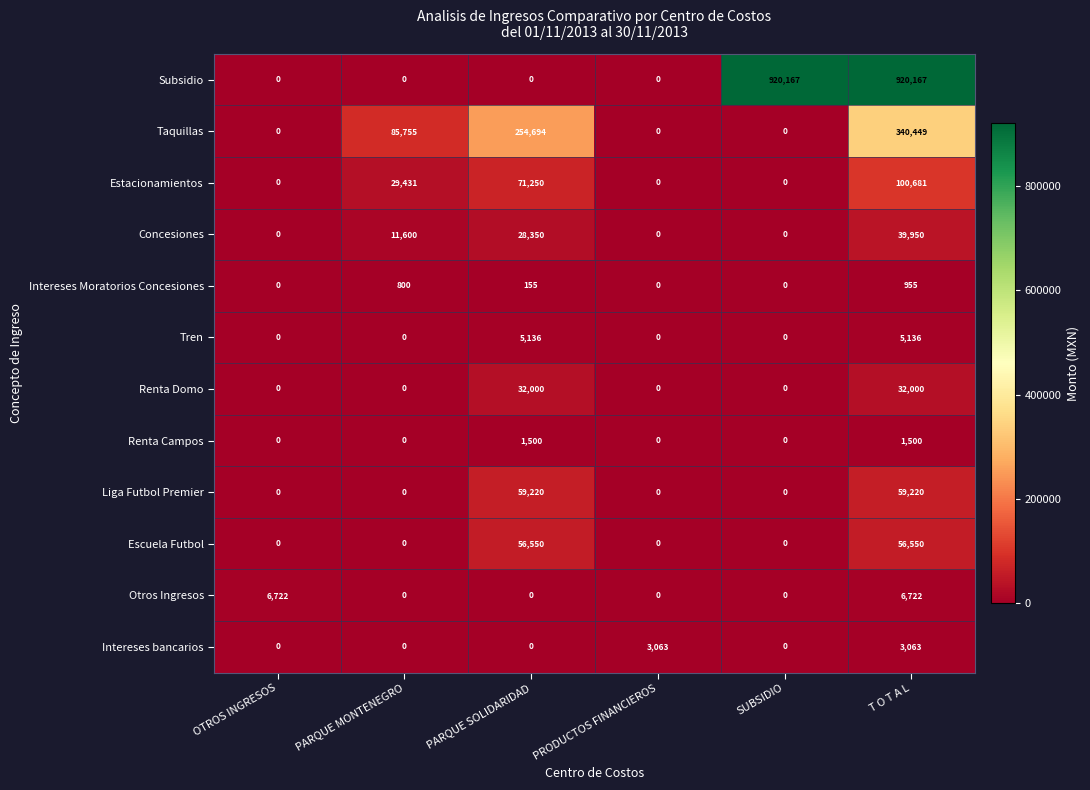

True or false: Escuela Futbol has a value of 0 at PRODUCTOS FINANCIEROS.

True